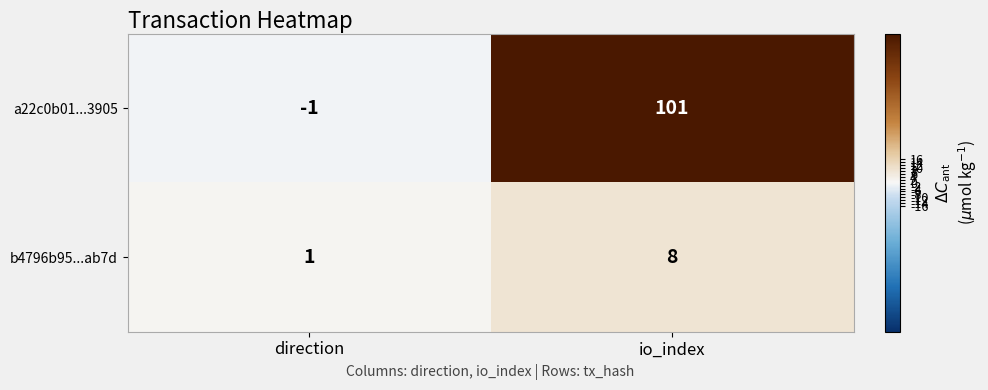

What is the approximate value of a22c0b01...3905 at io_index?

101